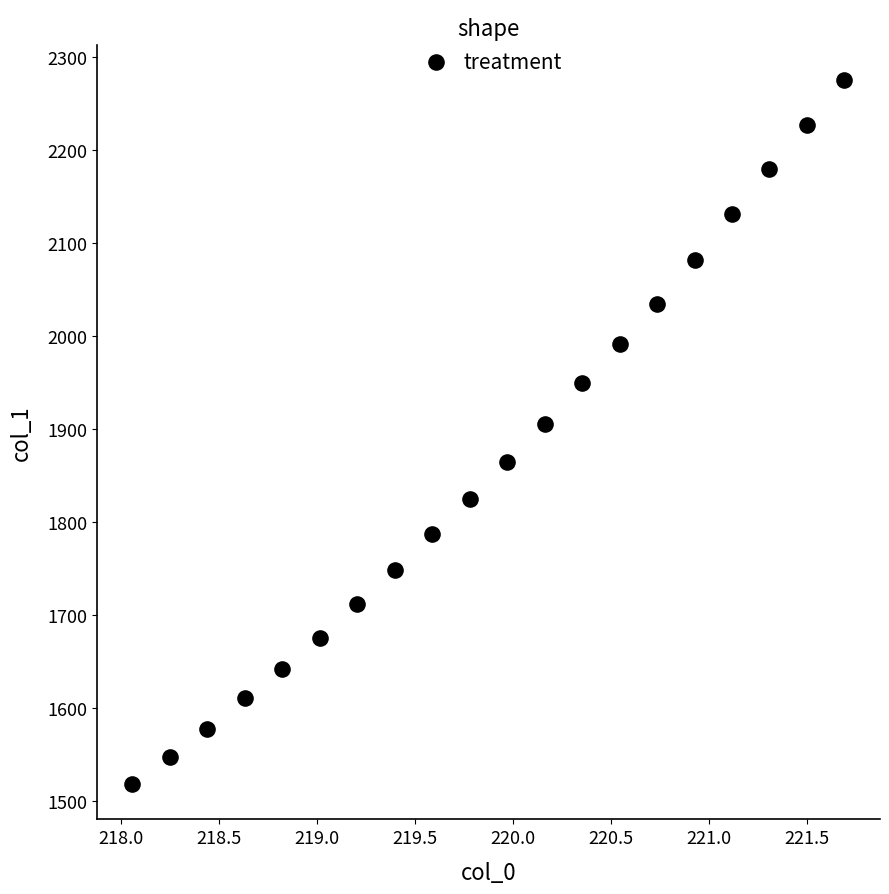

What is the range of Y values (max minus min)?

756.7